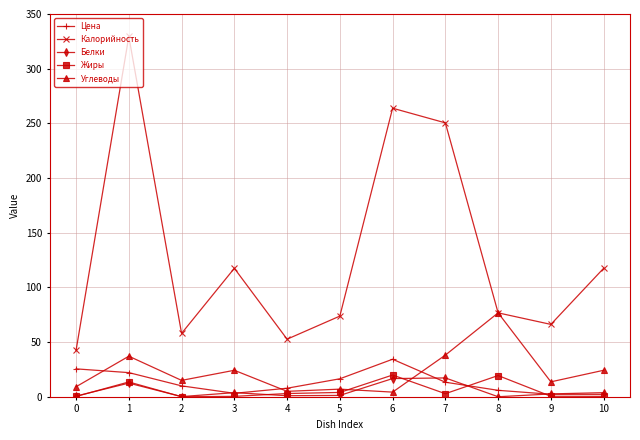

Is it true that Белки equals 0.1 at 8?

True